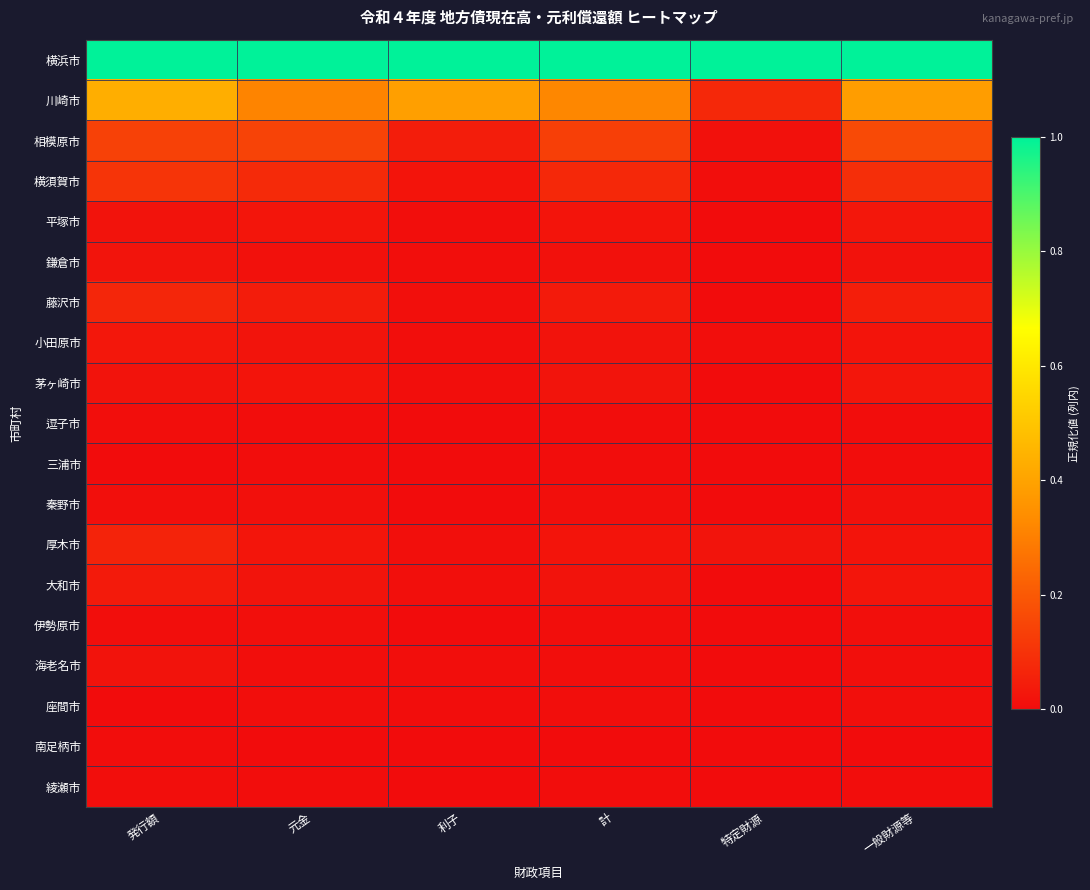

Reading left to right, extract all data points from this chart.

横浜市: 発行額=1.0	元金=1.0	利子=1.0	計=1.0	特定財源=1.0	一般財源等=1.0
川崎市: 発行額=0.4	元金=0.3	利子=0.4	計=0.3	特定財源=0.1	一般財源等=0.4
相模原市: 発行額=0.1	元金=0.1	利子=0.0	計=0.1	特定財源=0.0	一般財源等=0.2
横須賀市: 発行額=0.1	元金=0.1	利子=0.0	計=0.1	特定財源=0.0	一般財源等=0.1
平塚市: 発行額=0.0	元金=0.0	利子=0.0	計=0.0	特定財源=0.0	一般財源等=0.0
鎌倉市: 発行額=0.0	元金=0.0	利子=0.0	計=0.0	特定財源=0.0	一般財源等=0.0
藤沢市: 発行額=0.1	元金=0.0	利子=0.0	計=0.0	特定財源=0.0	一般財源等=0.0
小田原市: 発行額=0.0	元金=0.0	利子=0.0	計=0.0	特定財源=0.0	一般財源等=0.0
茅ヶ崎市: 発行額=0.0	元金=0.0	利子=0.0	計=0.0	特定財源=0.0	一般財源等=0.0
逗子市: 発行額=0.0	元金=0.0	利子=0.0	計=0.0	特定財源=0.0	一般財源等=0.0
三浦市: 発行額=0.0	元金=0.0	利子=0.0	計=0.0	特定財源=0.0	一般財源等=0.0
秦野市: 発行額=0.0	元金=0.0	利子=0.0	計=0.0	特定財源=0.0	一般財源等=0.0
厚木市: 発行額=0.1	元金=0.0	利子=0.0	計=0.0	特定財源=0.0	一般財源等=0.0
大和市: 発行額=0.0	元金=0.0	利子=0.0	計=0.0	特定財源=0.0	一般財源等=0.0
伊勢原市: 発行額=0.0	元金=0.0	利子=0.0	計=0.0	特定財源=0.0	一般財源等=0.0
海老名市: 発行額=0.0	元金=0.0	利子=0.0	計=0.0	特定財源=0.0	一般財源等=0.0
座間市: 発行額=0.0	元金=0.0	利子=0.0	計=0.0	特定財源=0.0	一般財源等=0.0
南足柄市: 発行額=0.0	元金=0.0	利子=0.0	計=0.0	特定財源=0.0	一般財源等=0.0
綾瀬市: 発行額=0.0	元金=0.0	利子=0.0	計=0.0	特定財源=0.0	一般財源等=0.0